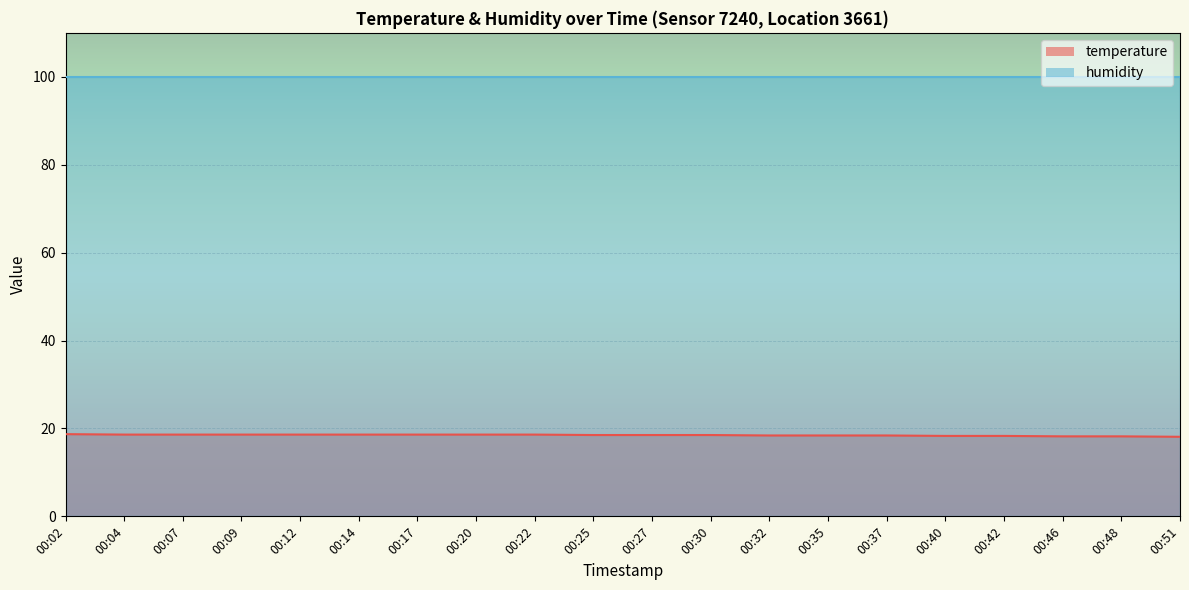

How many categories are shown in the chart?

20